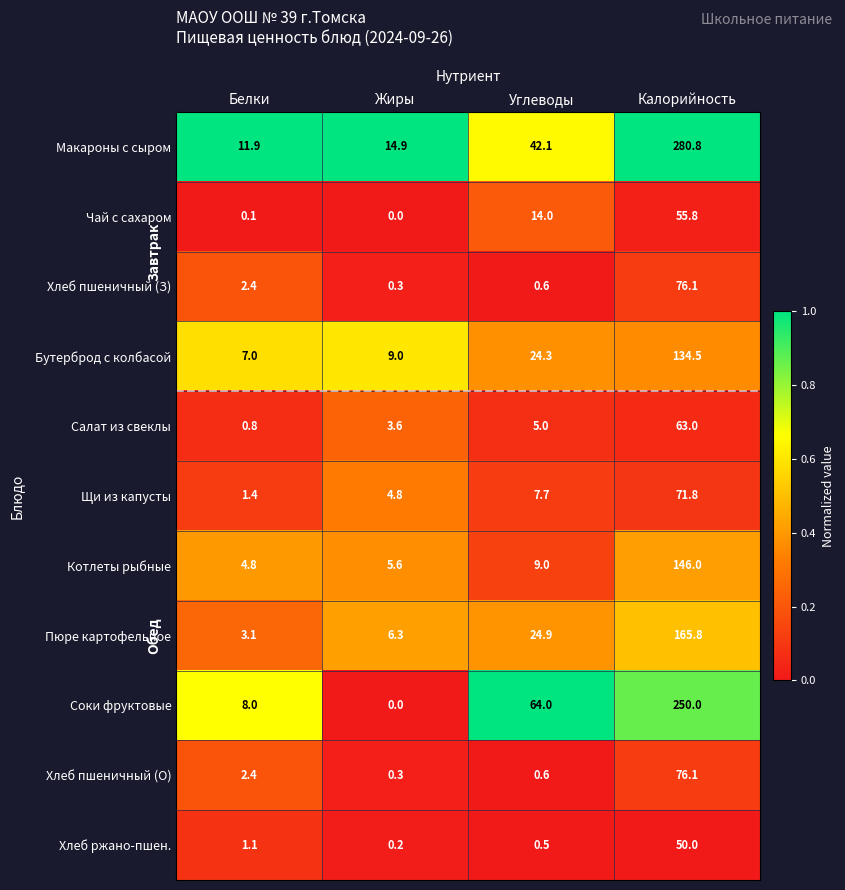

What value does the Щи из капусты series have at Жиры?

4.8